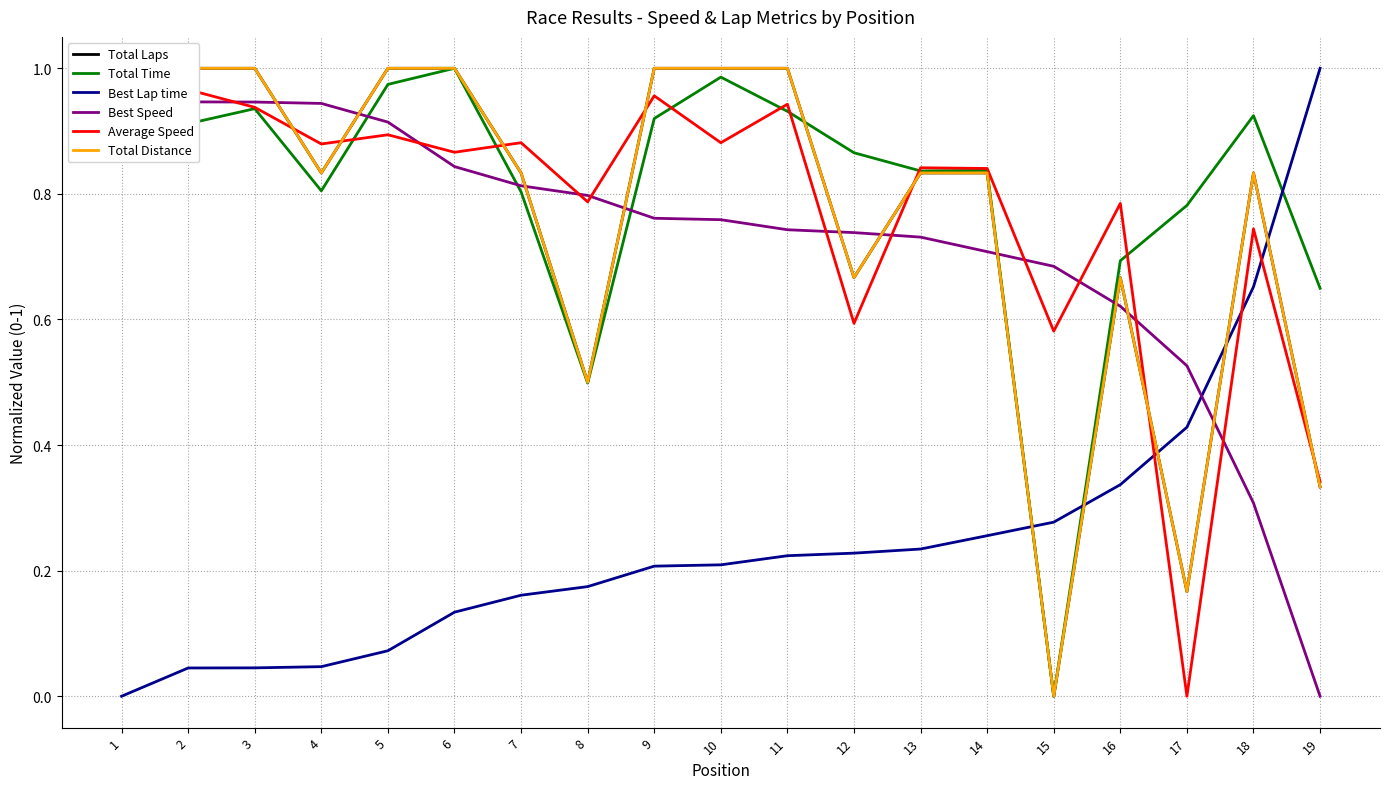

Between 4 and 11, which series saw the biggest shift?

Best Speed